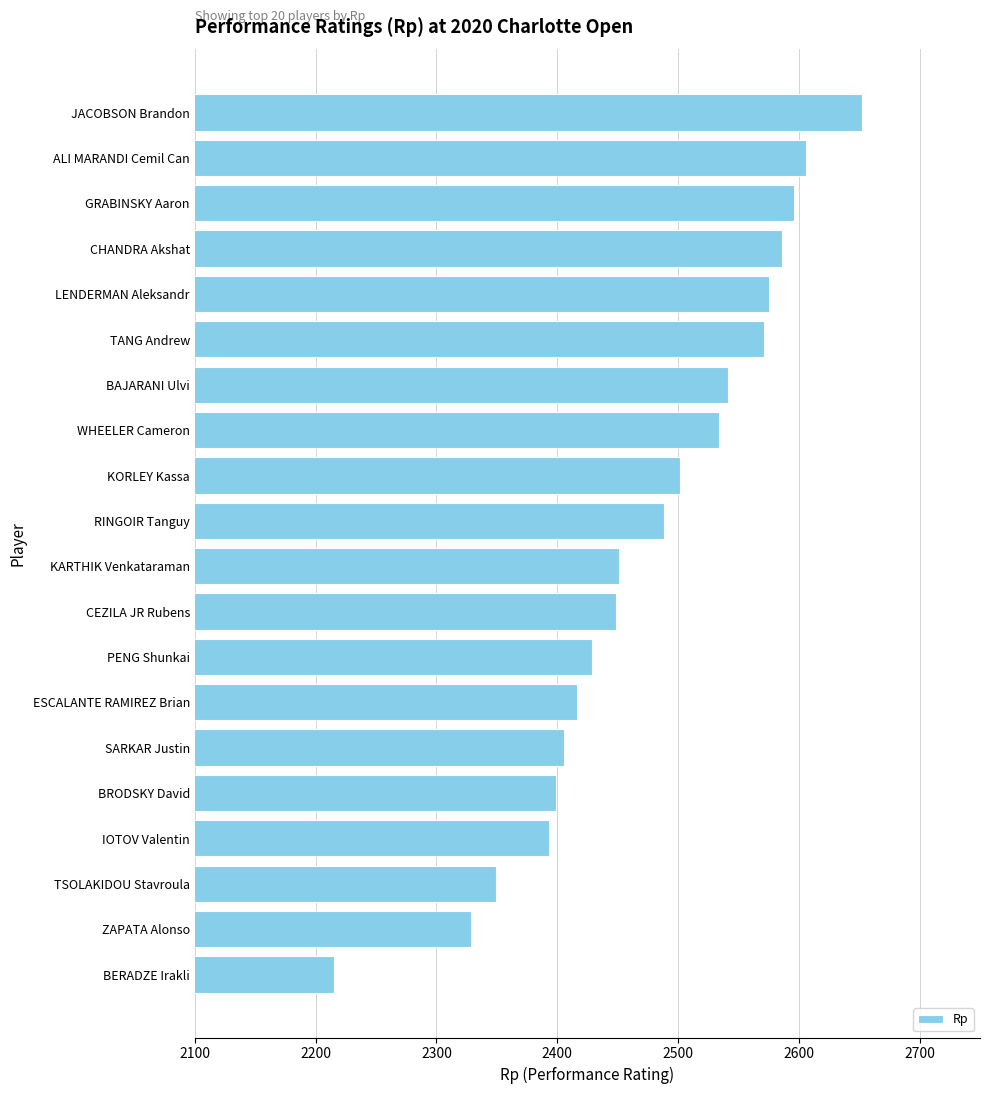

What is the approximate value at ESCALANTE RAMIREZ Brian, to the nearest 5?

2415